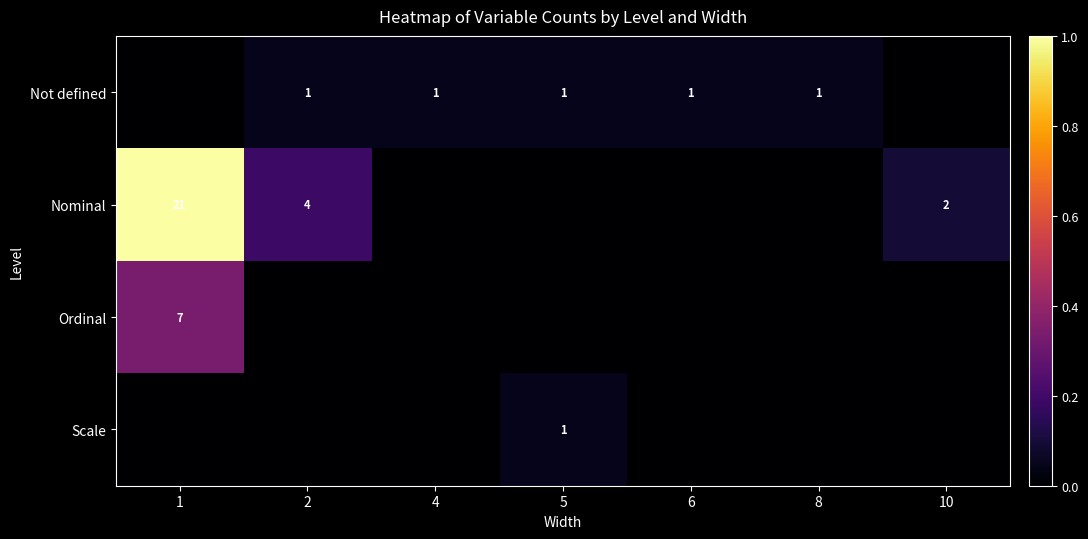

The Not defined series shows 1 at 2. True or false?

True